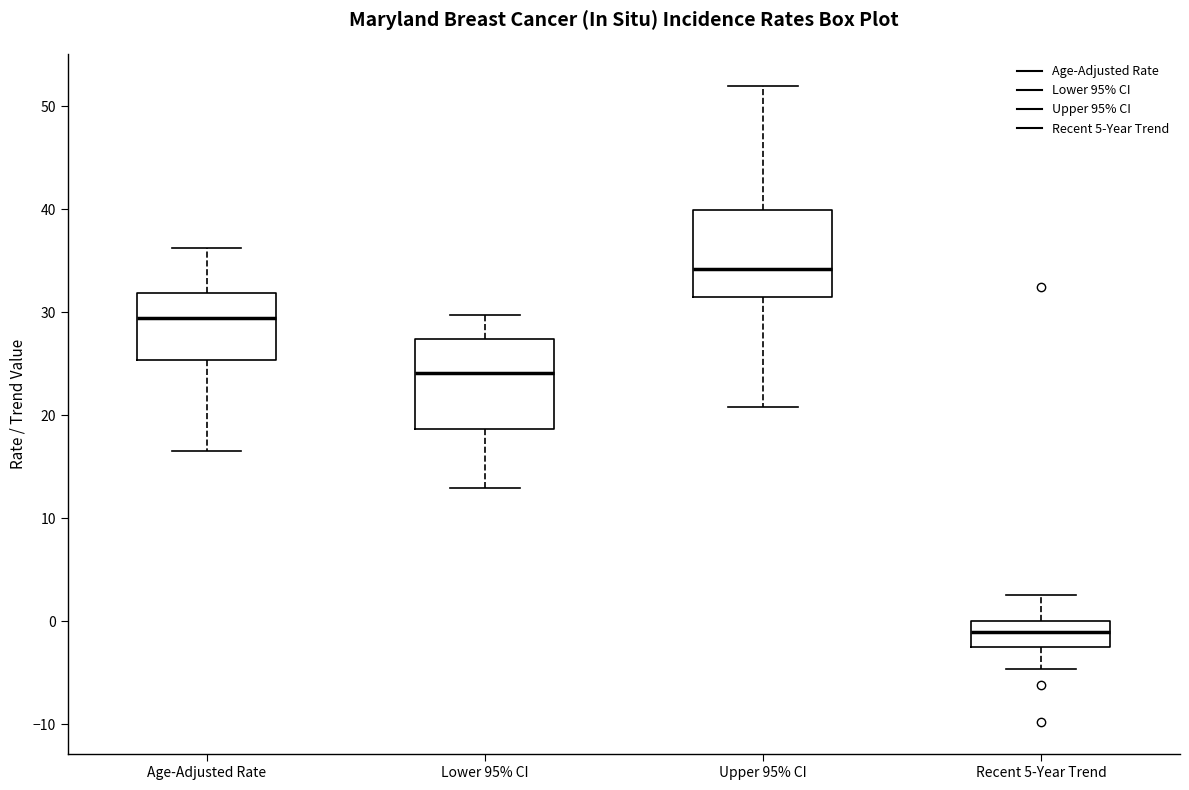

Where is the lower edge of the box for Age-Adjusted Rate on the y-axis? The values are not printed on the chart, so give them approximately, as read against the axis.

25